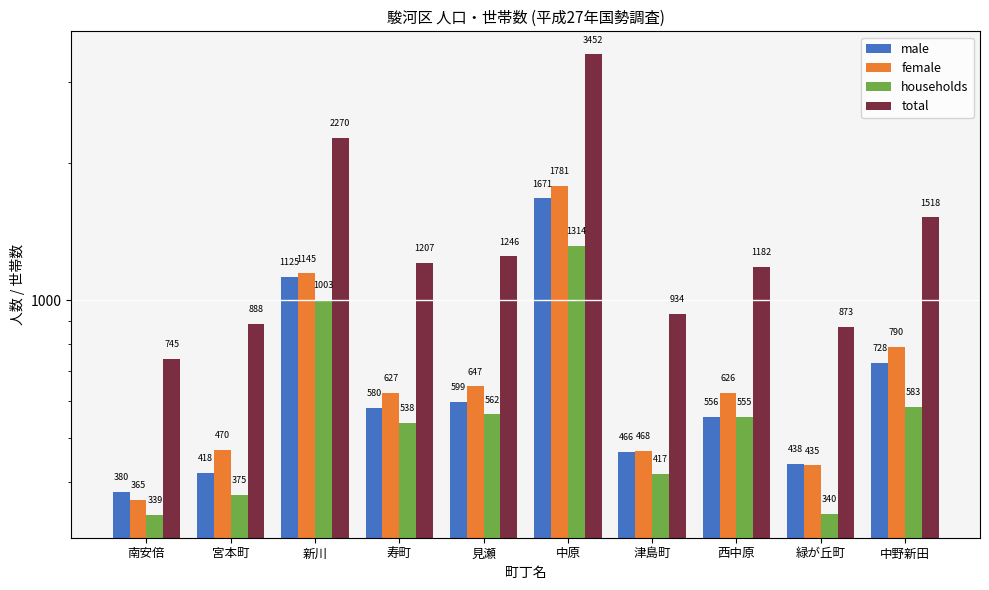

Reading left to right, list all the values displayed in this chart.

male: 380	418	1125	580	599	1671	466	556	438	728
female: 365	470	1145	627	647	1781	468	626	435	790
households: 339	375	1003	538	562	1314	417	555	340	583
total: 745	888	2270	1207	1246	3452	934	1182	873	1518